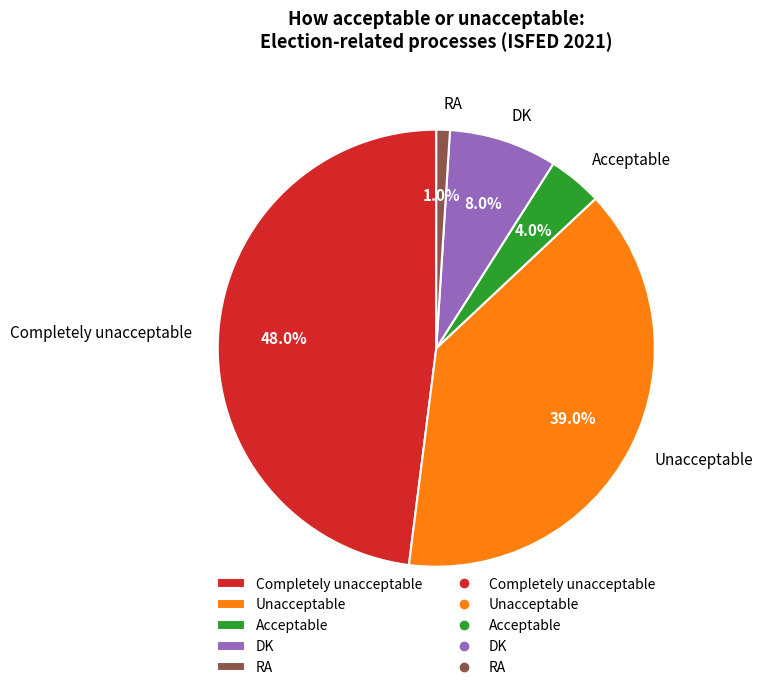

True or false: DK accounts for 8% of the total.

True